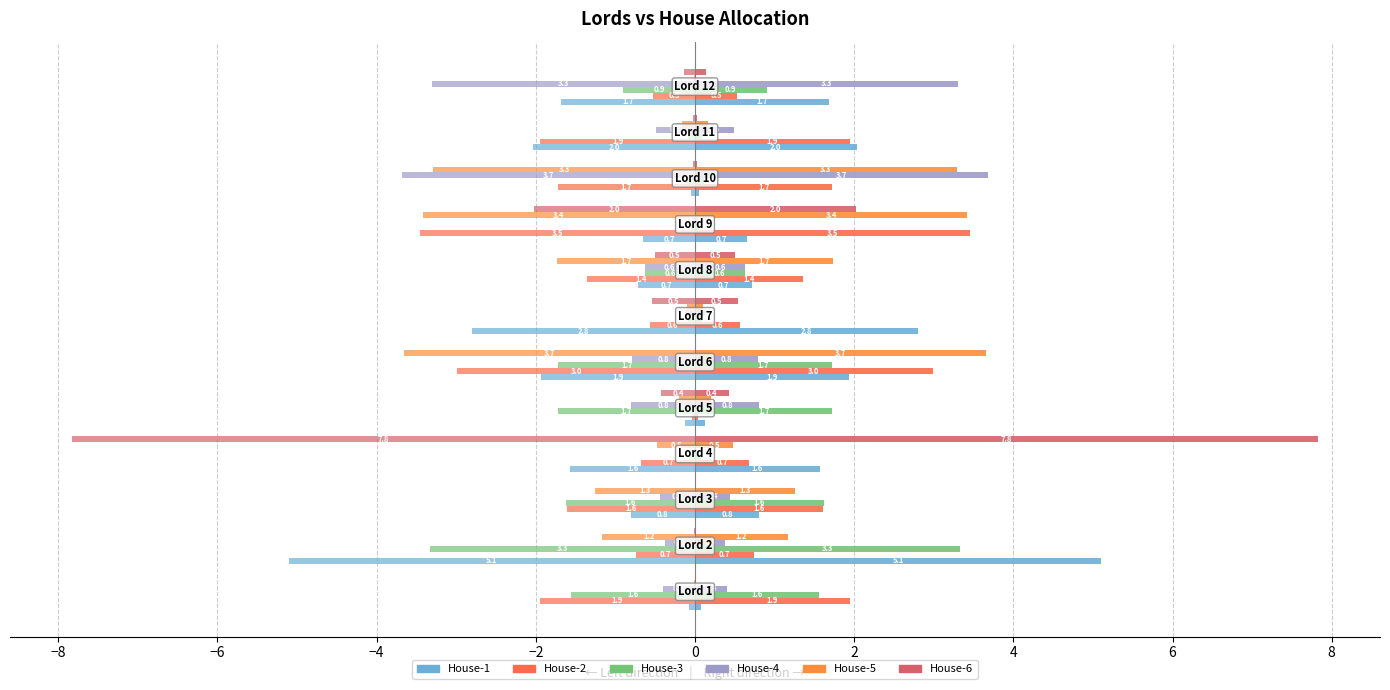

What is the total value across all series at 0?

-11.1